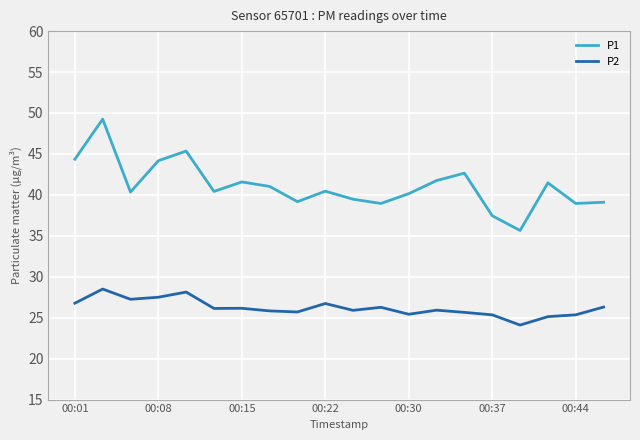

In P2, how many points are higher than both neighbors (excluding endpoints)?

6